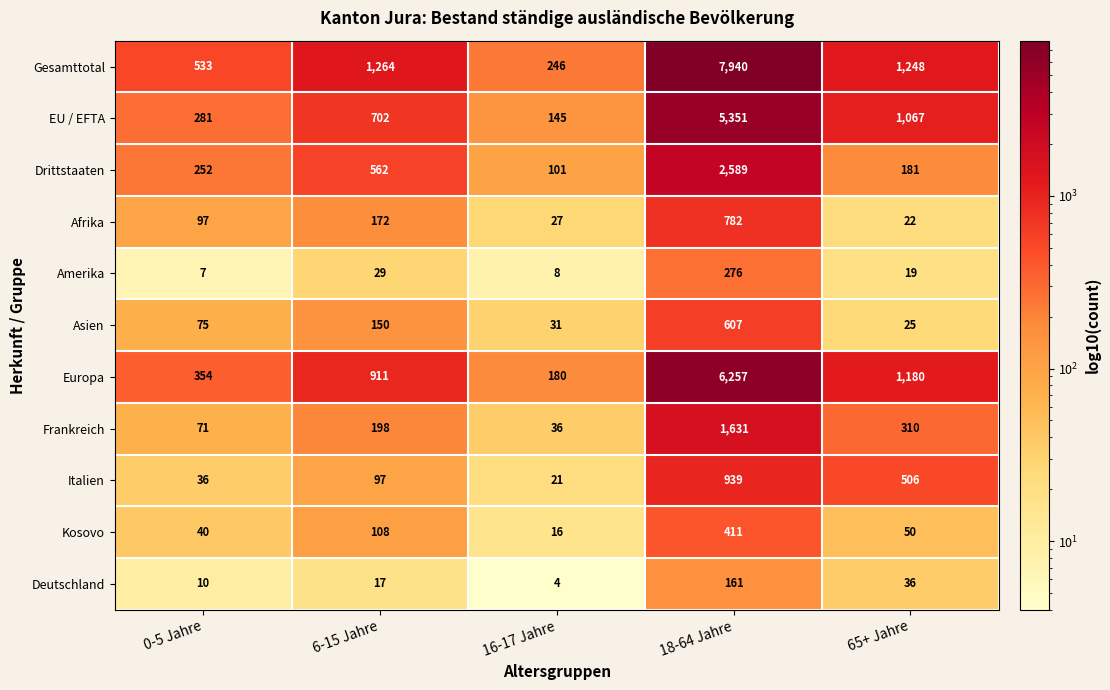

How many data points does each series have?

5